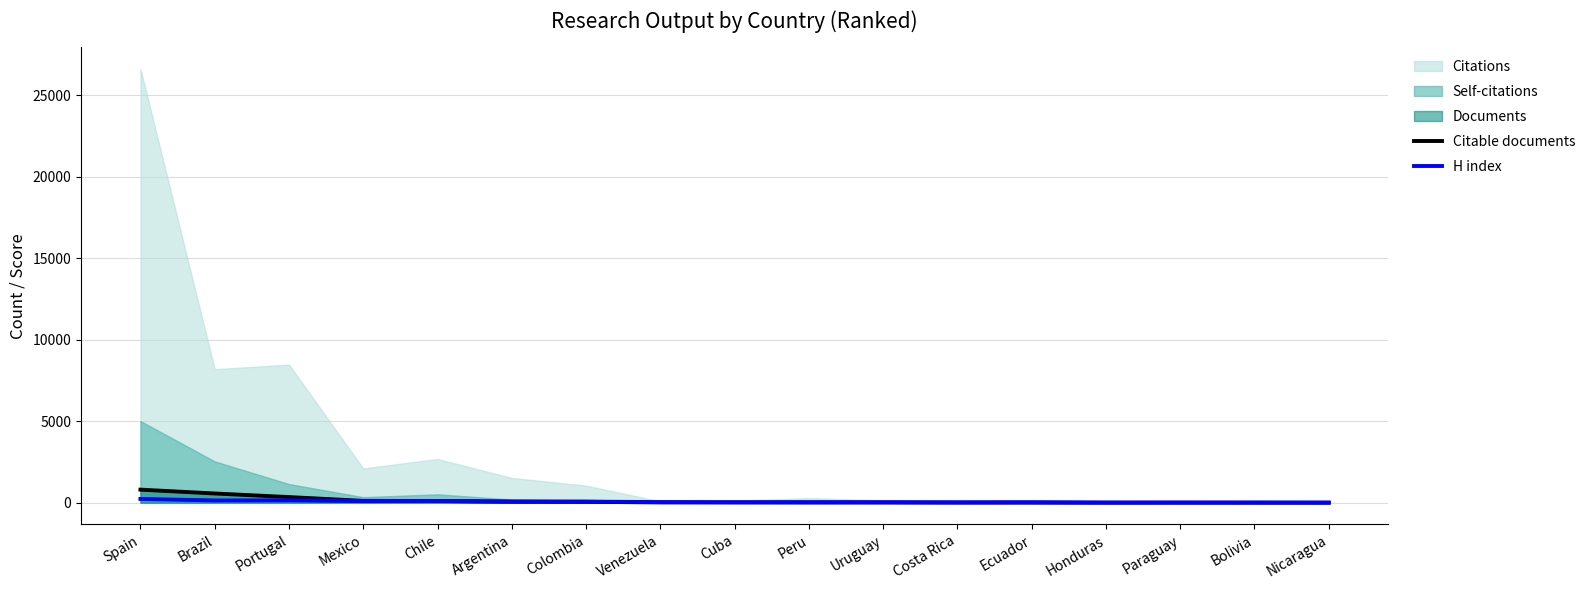

Is it true that H index equals 67 at Argentina?

True